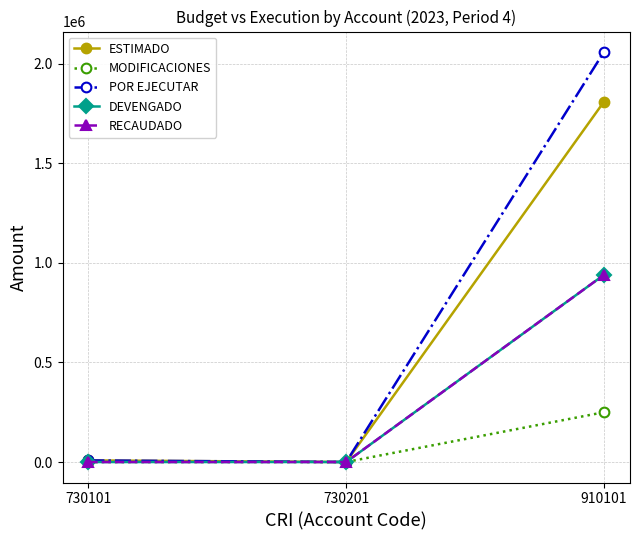

Does the chart have visible grid lines?

Yes